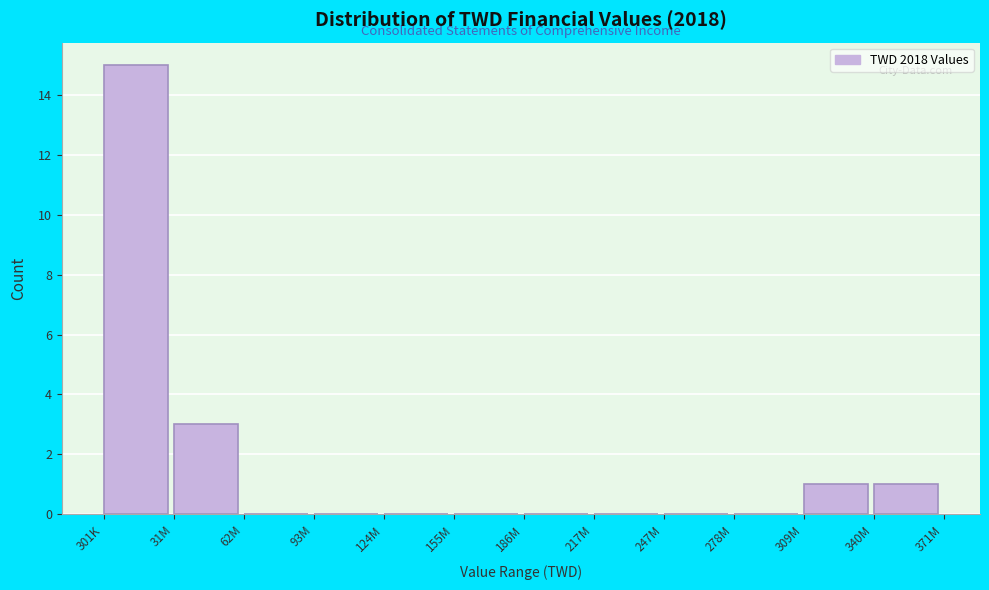

Reading right to left, transcribe all the data shown in this chart.

340M=1	309M=1	278M=0	247M=0	217M=0	186M=0	155M=0	124M=0	93M=0	62M=0	31M=3	301K=15